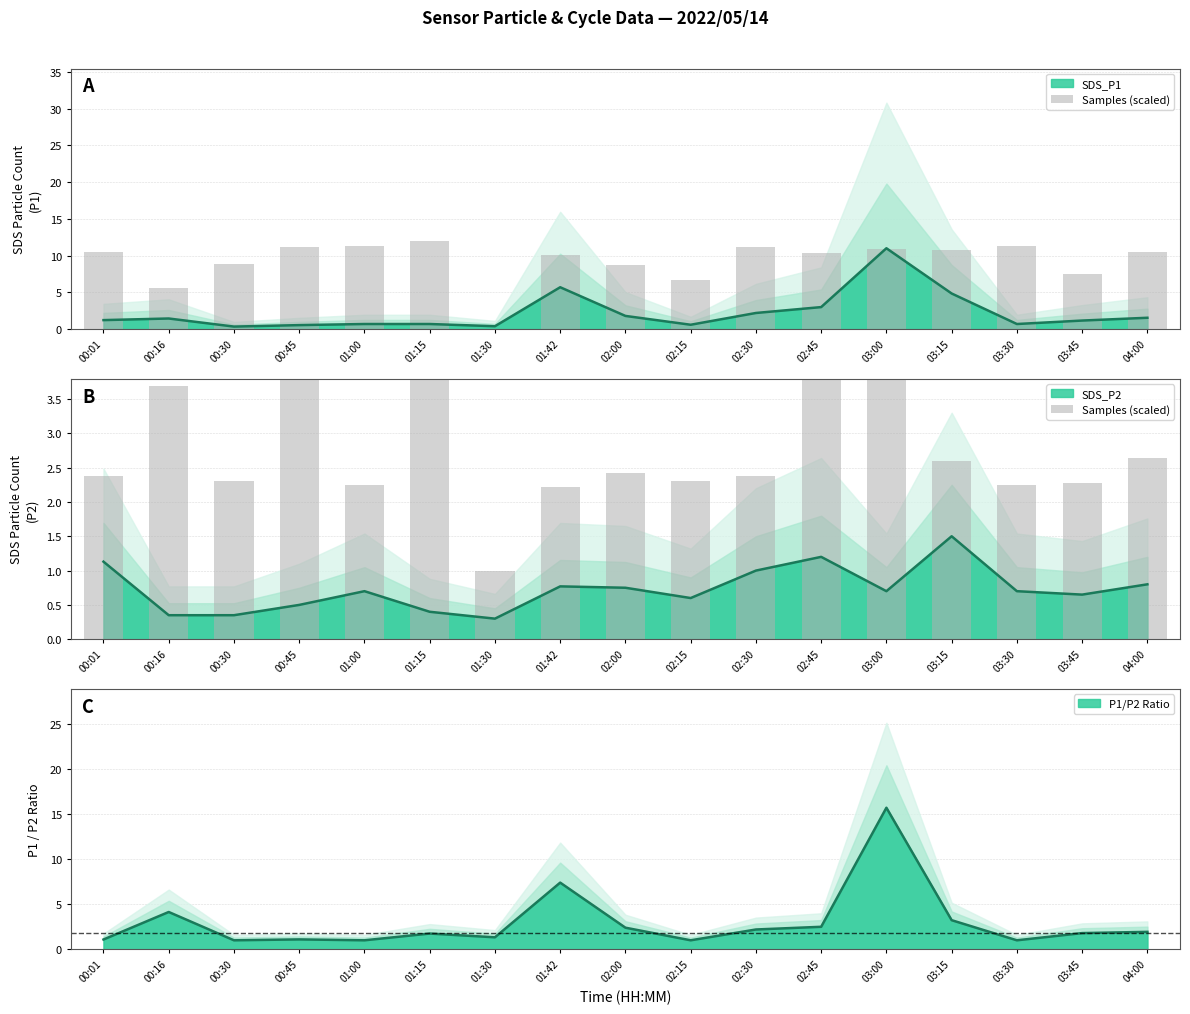

Which label corresponds to the largest value in the chart?

01:15